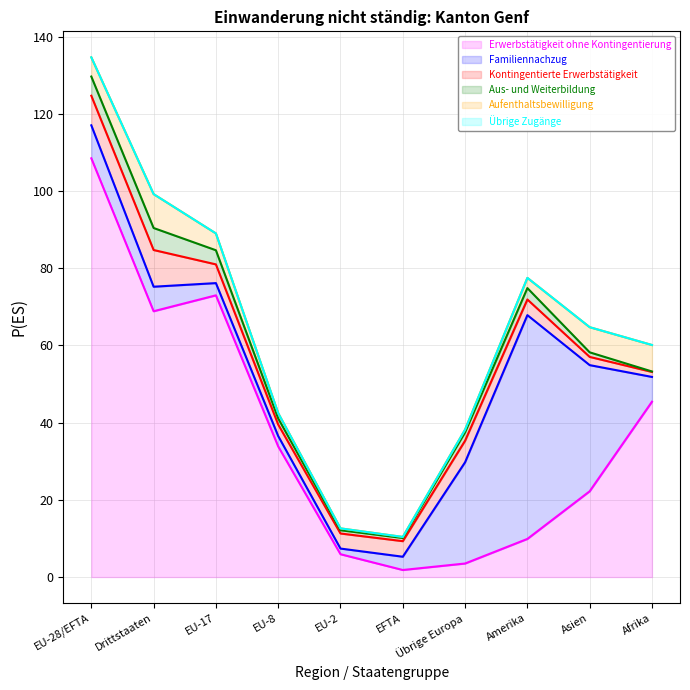

At which label does Erwerbstätigkeit ohne Kontingentierung reach its peak?

EU-28/EFTA